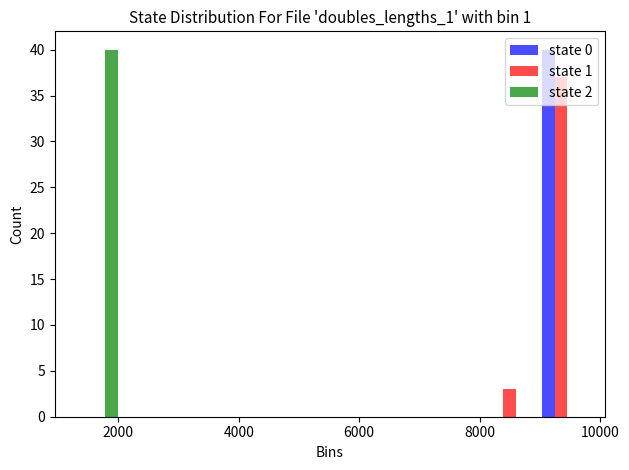

Reading left to right, list every range on the x-axis with the height of the bar of each series over it. Neither the bar edges nor the heights are printed on the chart, so give them approximately, as read against the axes.

1200 to 2200: state 0=0	state 1=0	state 2=40
2200 to 3000: state 0=0	state 1=0	state 2=0
3000 to 3800: state 0=0	state 1=0	state 2=0
3800 to 4600: state 0=0	state 1=0	state 2=0
4600 to 5600: state 0=0	state 1=0	state 2=0
5600 to 6400: state 0=0	state 1=0	state 2=0
6400 to 7200: state 0=0	state 1=0	state 2=0
7200 to 8000: state 0=0	state 1=0	state 2=0
8000 to 9000: state 0=0	state 1=3	state 2=0
9000 to 9800: state 0=40	state 1=37	state 2=0